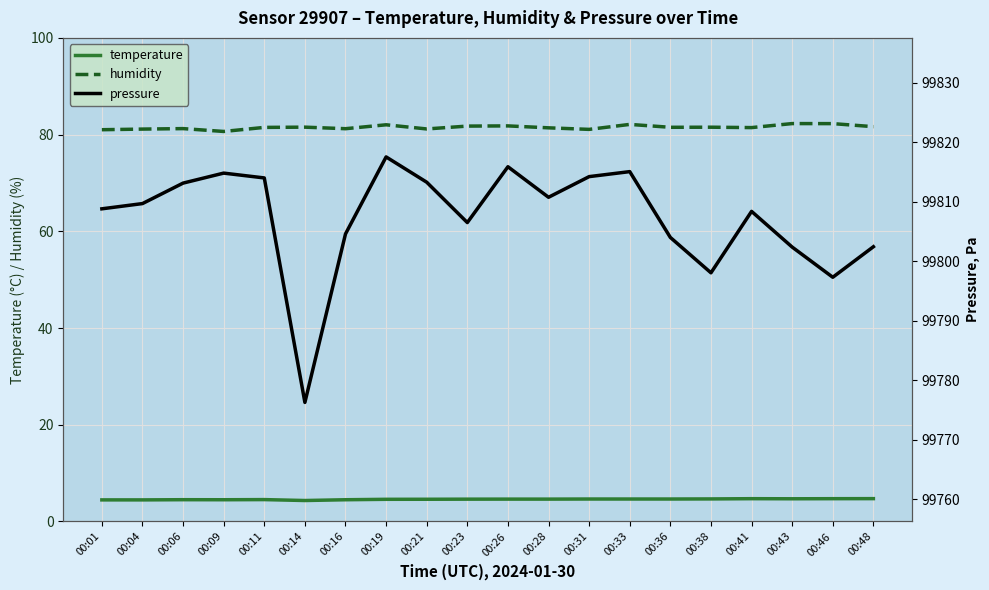

How many categories are shown in the chart?

20